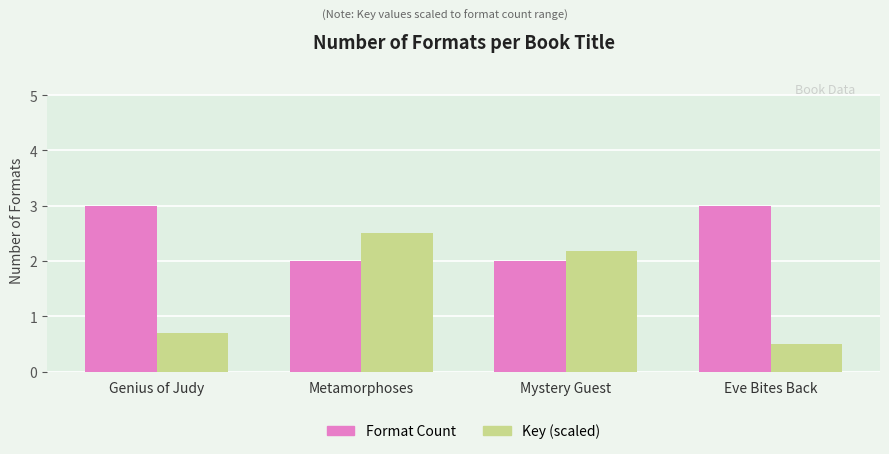

Is the value of Key (scaled) at Eve Bites Back greater than the value of Format Count at Eve Bites Back?

No